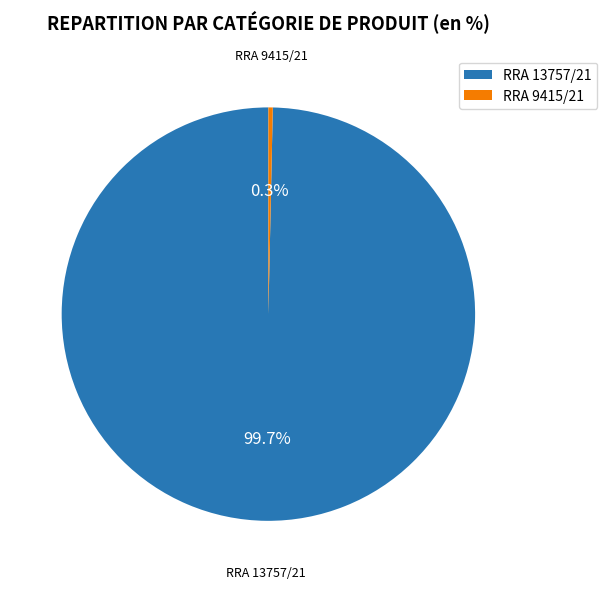

Which has a higher value, RRA 13757/21 or RRA 9415/21?

RRA 13757/21